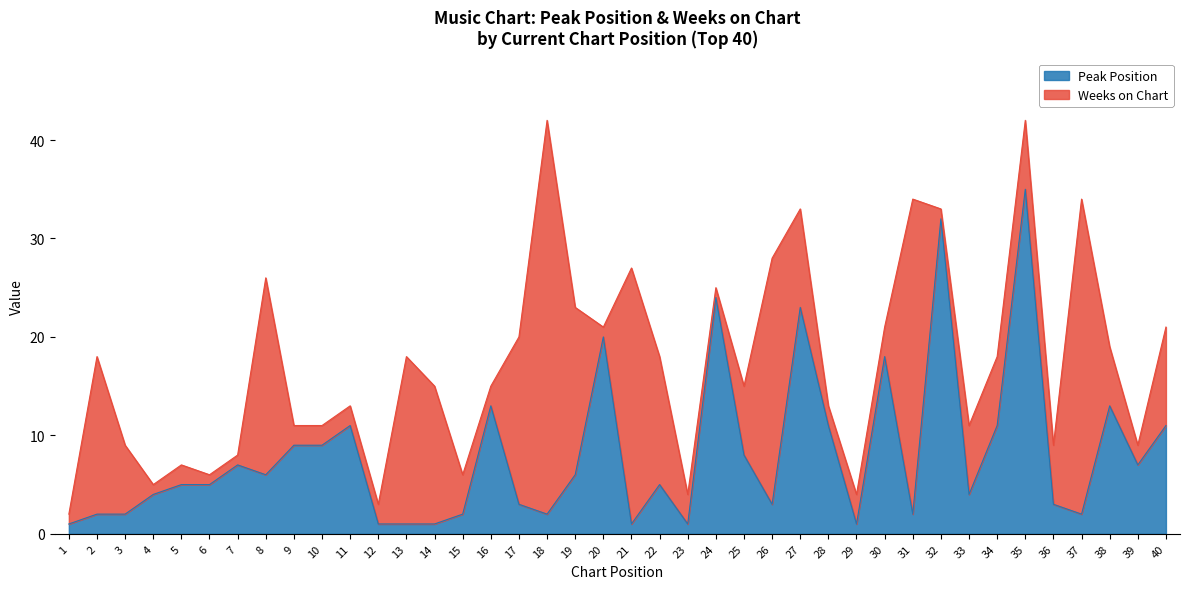

How many lines are shown in the chart?

2